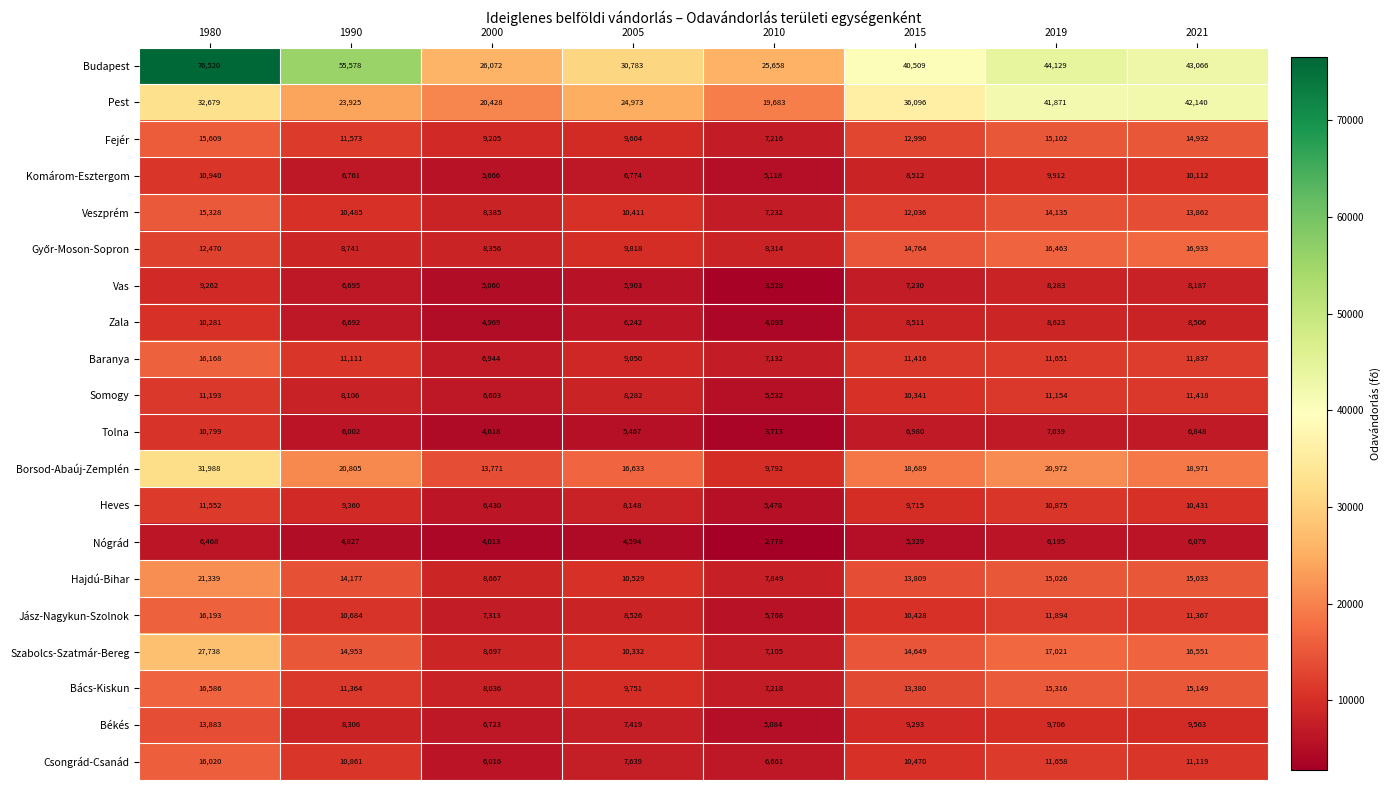

True or false: Csongrád-Csanád has a value of 15574 at 2019.

False